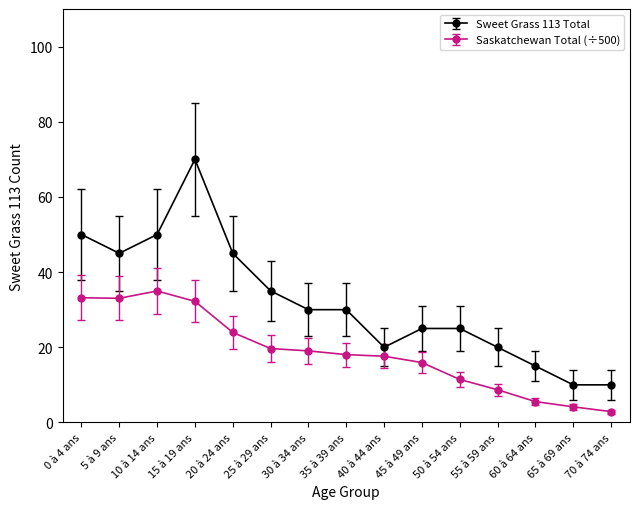

The Sweet Grass 113 Total series shows 20.0 at 55 à 59 ans. True or false?

True